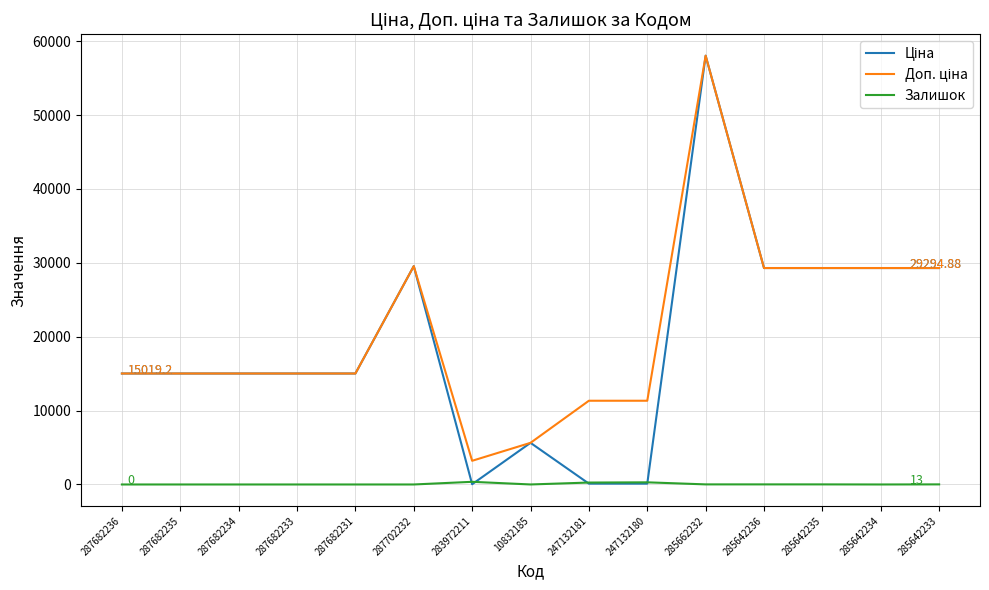

What is the spread (max minus min) of values at 287702232?

29548.9